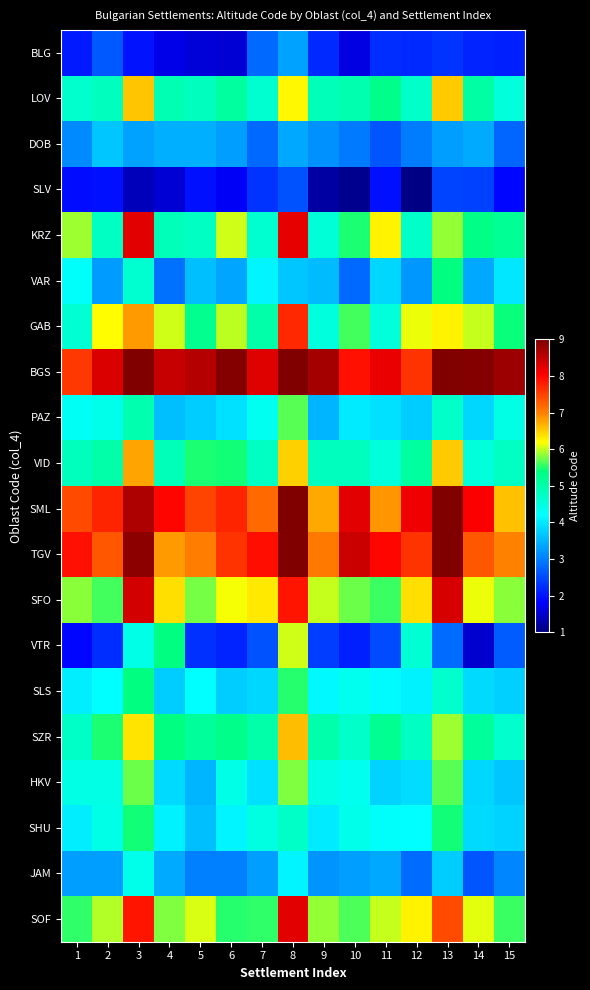

Reading right to left, list all the values displayed in this chart.

BLG: 15=2.1	14=2.2	13=2.3	12=2.2	11=2.2	10=1.6	9=2.2	8=3.3	7=2.8	6=1.6	5=1.6	4=1.7	3=2.0	2=2.6	1=2.0
LOV: 15=4.5	14=5.1	13=6.5	12=4.7	11=5.3	10=5.0	9=4.9	8=6.2	7=4.6	6=5.1	5=4.8	4=4.9	3=6.5	2=4.8	1=4.7
DOB: 15=2.8	14=3.4	13=3.3	12=3.0	11=2.6	10=2.9	9=3.2	8=3.4	7=2.8	6=3.3	5=3.5	4=3.4	3=3.3	2=3.7	1=3.1
SLV: 15=1.9	14=2.4	13=2.4	12=1.0	11=2.0	10=1.1	9=1.2	8=2.6	7=2.3	6=1.8	5=1.9	4=1.6	3=1.4	2=2.0	1=1.9
KRZ: 15=5.2	14=5.3	13=5.9	12=4.7	11=6.3	10=5.5	9=4.6	8=8.2	7=4.6	6=6.0	5=4.8	4=4.9	3=8.2	2=4.8	1=5.9
VAR: 15=4.0	14=3.4	13=5.4	12=3.2	11=3.8	10=2.8	9=3.6	8=3.7	7=4.1	6=3.4	5=3.6	4=2.9	3=4.6	2=3.3	1=4.2
GAB: 15=5.4	14=6.0	13=6.3	12=6.1	11=4.5	10=5.6	9=4.5	8=7.7	7=5.0	6=6.0	5=5.3	4=6.1	3=6.8	2=6.2	1=4.6
BGS: 15=8.8	14=8.9	13=9.8	12=7.6	11=8.2	10=7.9	9=8.7	8=10.4	7=8.3	6=9.0	5=8.6	4=8.5	3=10.8	2=8.3	1=7.6
PAZ: 15=4.4	14=3.8	13=4.7	12=3.7	11=3.9	10=4.0	9=3.5	8=5.7	7=4.3	6=3.9	5=3.7	4=3.6	3=5.0	2=4.4	1=4.3
VID: 15=4.8	14=4.6	13=6.5	12=5.1	11=4.5	10=4.8	9=4.8	8=6.5	7=4.8	6=5.5	5=5.5	4=4.9	3=6.8	2=5.0	1=4.8
SML: 15=6.6	14=8.0	13=9.3	12=8.1	11=6.9	10=8.2	9=6.7	8=10.7	7=7.2	6=7.7	5=7.5	4=8.0	3=8.6	2=7.7	1=7.4
TGV: 15=7.0	14=7.3	13=10.0	12=7.6	11=8.0	10=8.4	9=7.1	8=10.2	7=7.9	6=7.6	5=7.0	4=6.8	3=8.9	2=7.3	1=7.9
SFO: 15=5.8	14=6.1	13=8.3	12=6.4	11=5.6	10=5.7	9=6.0	8=7.9	7=6.3	6=6.2	5=5.8	4=6.4	3=8.4	2=5.6	1=5.8
VTR: 15=2.7	14=1.5	13=2.8	12=4.6	11=2.5	10=2.1	9=2.4	8=6.1	7=2.6	6=2.1	5=2.3	4=5.4	3=4.4	2=2.2	1=1.8
SLS: 15=3.8	14=3.9	13=4.7	12=4.1	11=4.2	10=4.3	9=4.1	8=5.5	7=3.8	6=3.7	5=4.2	4=3.7	3=5.4	2=4.2	1=4.0
SZR: 15=4.7	14=5.1	13=5.9	12=4.8	11=5.2	10=4.7	9=5.0	8=6.6	7=5.0	6=5.3	5=5.1	4=5.4	3=6.4	2=5.5	1=4.7
HKV: 15=3.7	14=3.8	13=5.7	12=3.9	11=3.8	10=4.4	9=4.5	8=5.8	7=3.9	6=4.4	5=3.5	4=3.9	3=5.7	2=4.5	1=4.4
SHU: 15=3.8	14=3.9	13=5.5	12=4.2	11=4.2	10=4.4	9=4.0	8=4.7	7=4.5	6=4.1	5=3.6	4=4.1	3=5.5	2=4.4	1=4.1
JAM: 15=3.1	14=2.6	13=3.7	12=2.8	11=3.4	10=3.3	9=3.2	8=4.1	7=3.3	6=3.0	5=3.0	4=3.4	3=4.4	2=3.3	1=3.3
SOF: 15=5.6	14=6.1	13=7.4	12=6.3	11=6.0	10=5.6	9=5.9	8=8.2	7=5.5	6=5.5	5=6.1	4=5.8	3=7.9	2=6.0	1=5.5